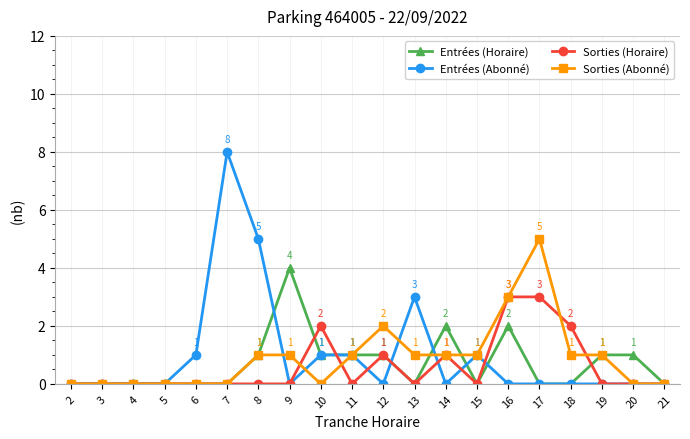

True or false: Sorties (Abonné) has more than 0 points higher than both neighbors.

True